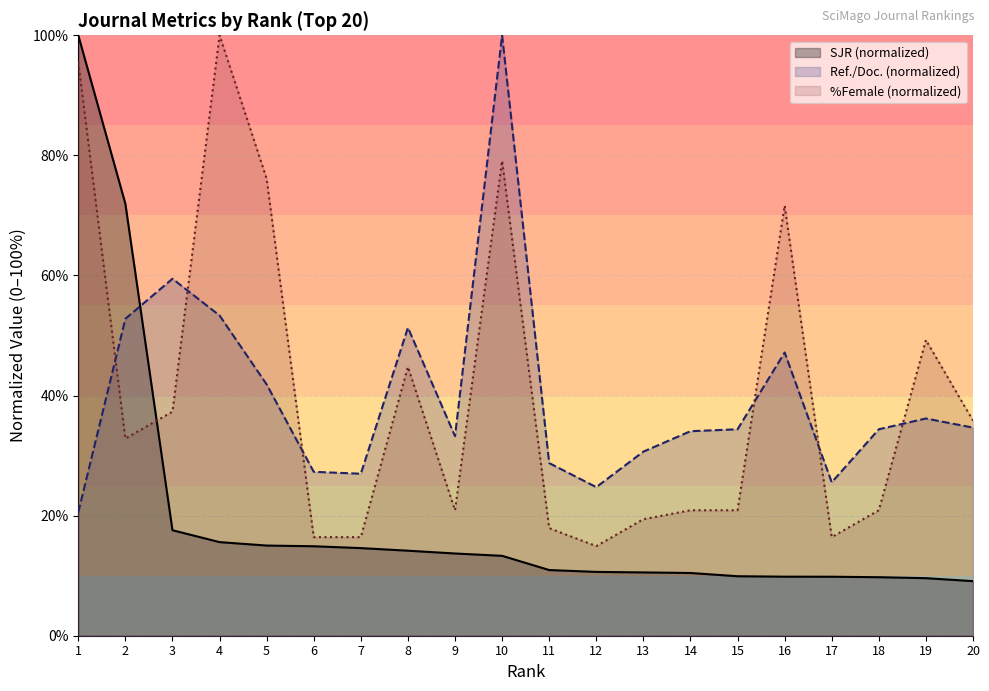

The value of %Female (normalized) at 2 is 32.8. True or false?

True